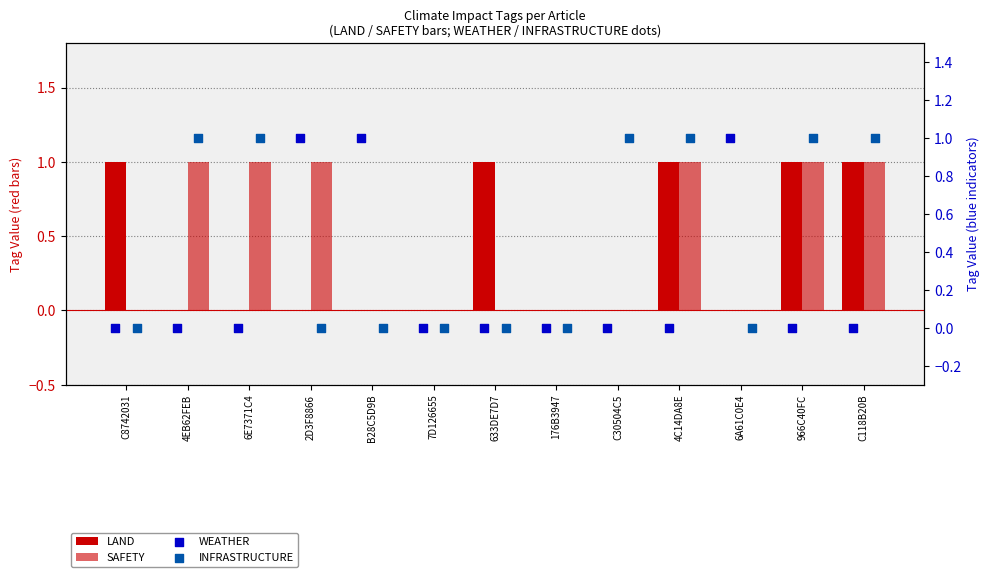

Which series reaches the maximum Y coordinate?

LAND